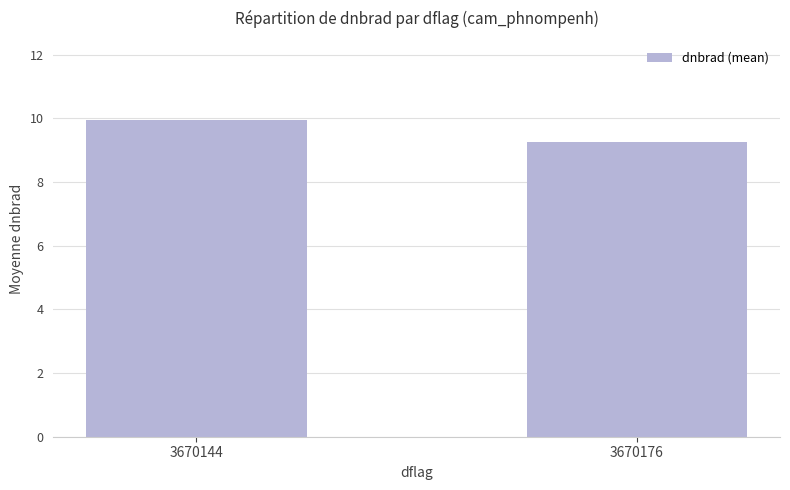

List the labels in order of value, smallest first.

3670176, 3670144